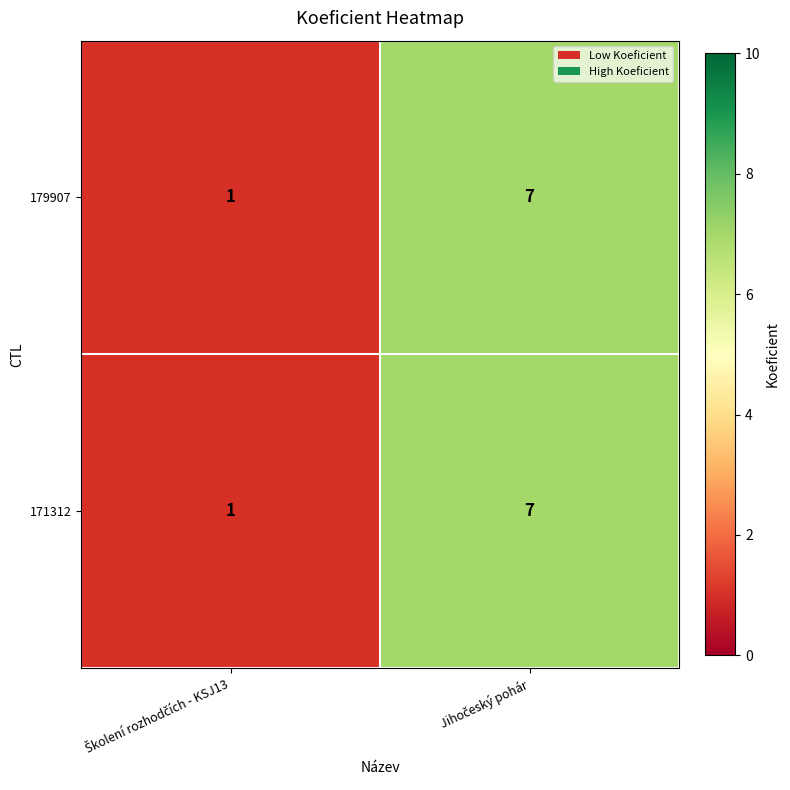

What is the sum of all 179907 values?

8